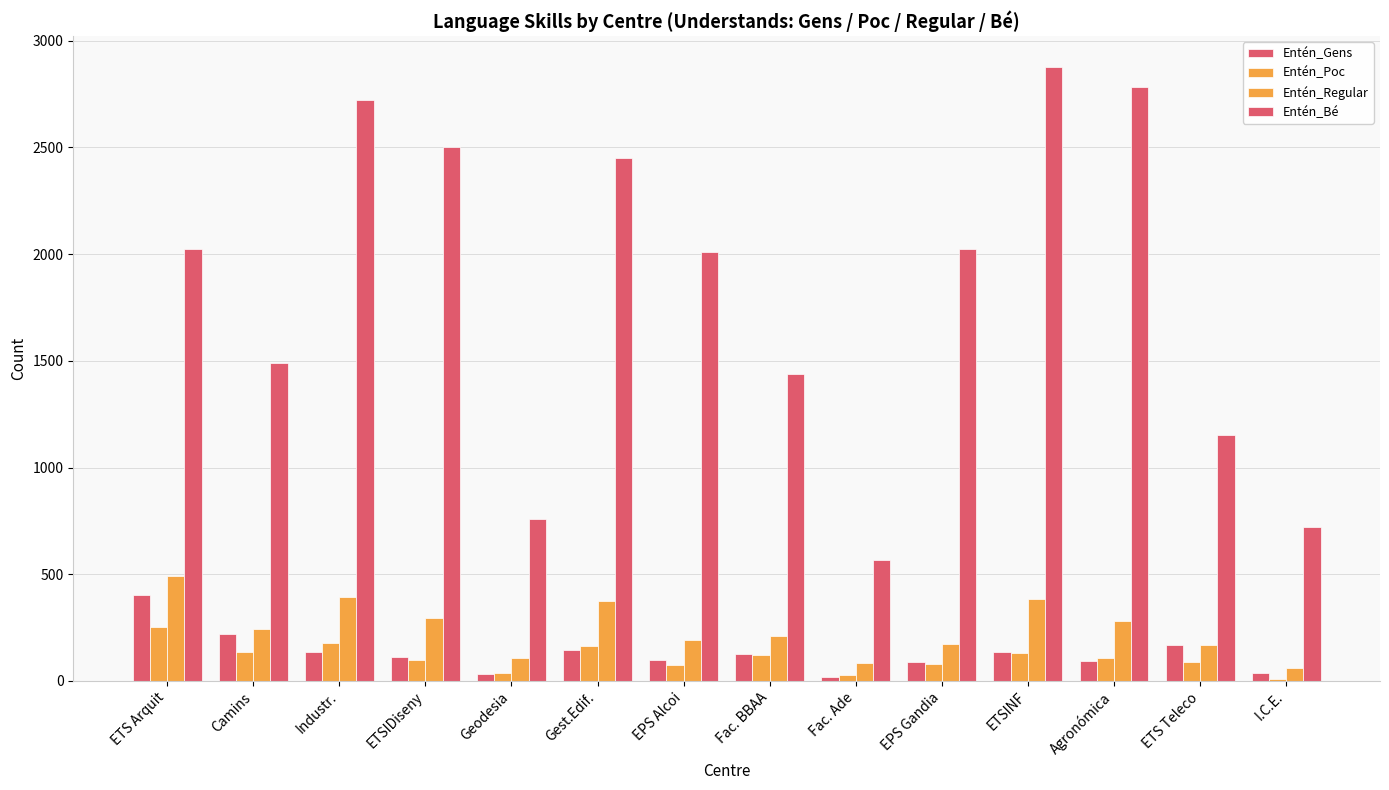

At which label does Entén_Poc first exceed 106?

ETS Arquit